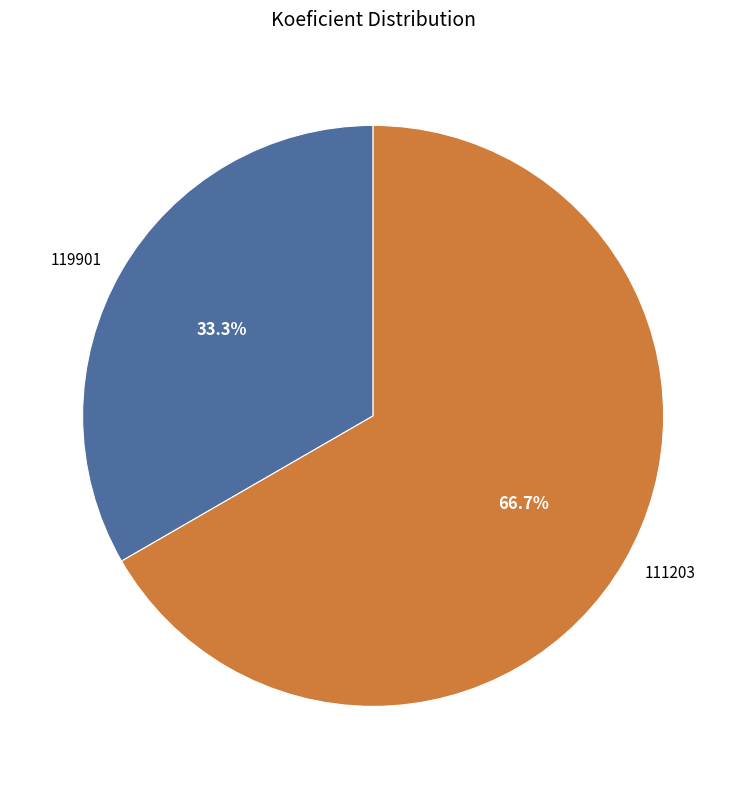

What percentage is the 111203 slice, to the nearest percent?

67%